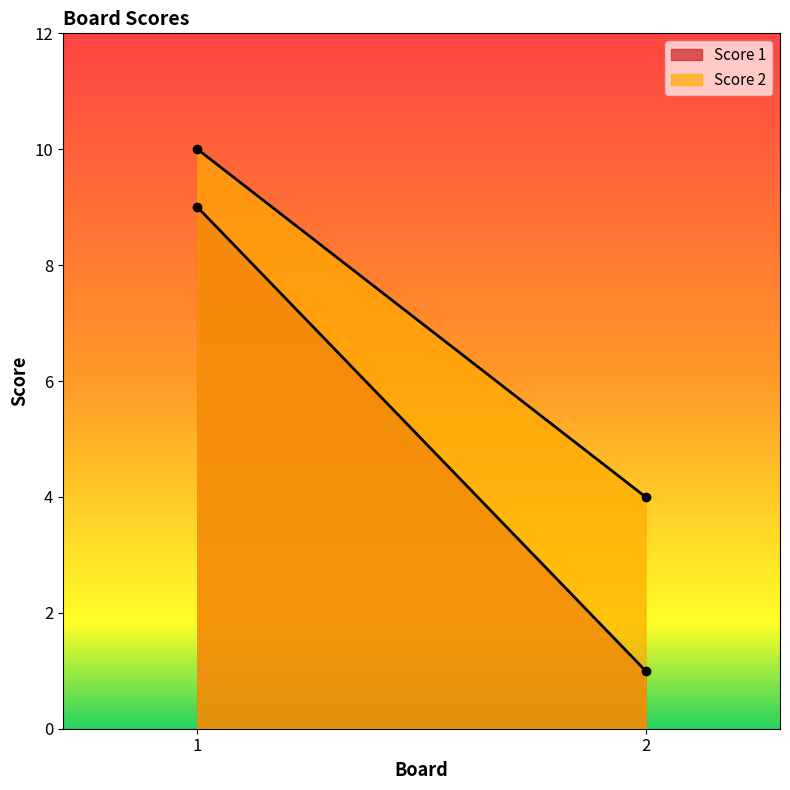

What is the difference between the Score 2 values at 1 and 2?

6